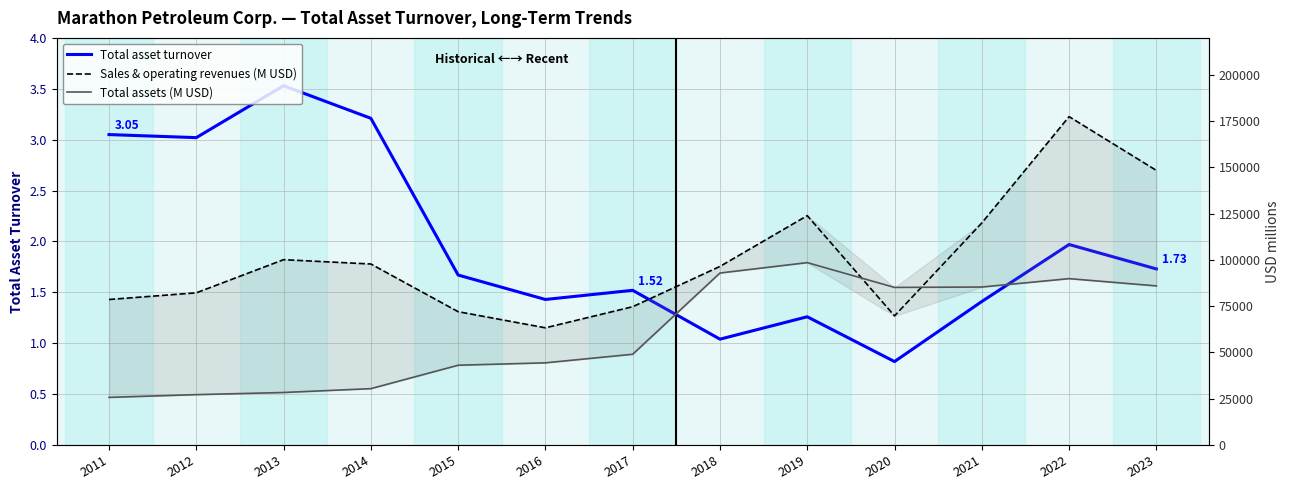

In Total asset turnover, how many points are higher than both neighbors (excluding endpoints)?

4